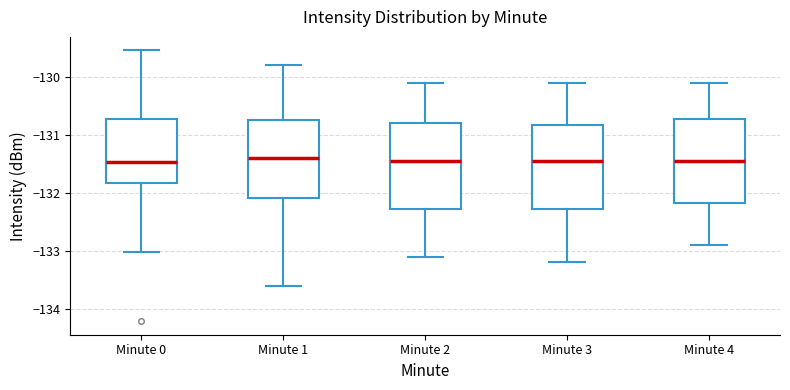

Reading left to right, transcribe this box plot: for each box, give where its median line is, the range the box spans, and where its two whiskers end, as read against the y-axis. The values are not printed on the chart, so give them approximately, as read against the axis.

Minute 0: median -131.5, box -131.8 to -130.7, whiskers -133.0 to -129.5
Minute 1: median -131.4, box -132.1 to -130.7, whiskers -133.6 to -129.8
Minute 2: median -131.4, box -132.3 to -130.8, whiskers -133.1 to -130.1
Minute 3: median -131.4, box -132.3 to -130.8, whiskers -133.2 to -130.1
Minute 4: median -131.4, box -132.2 to -130.7, whiskers -132.9 to -130.1